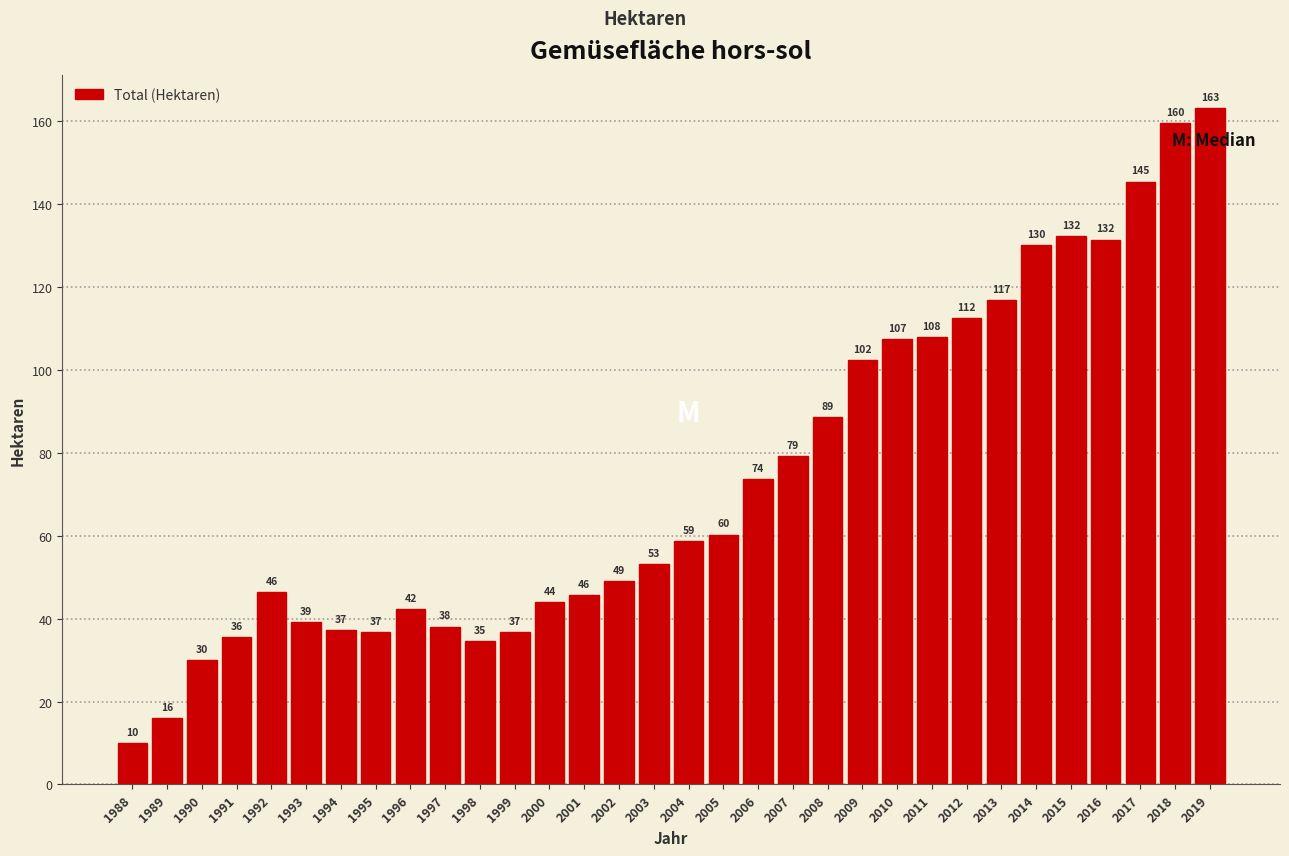

Where does the data first go above 58?

2004